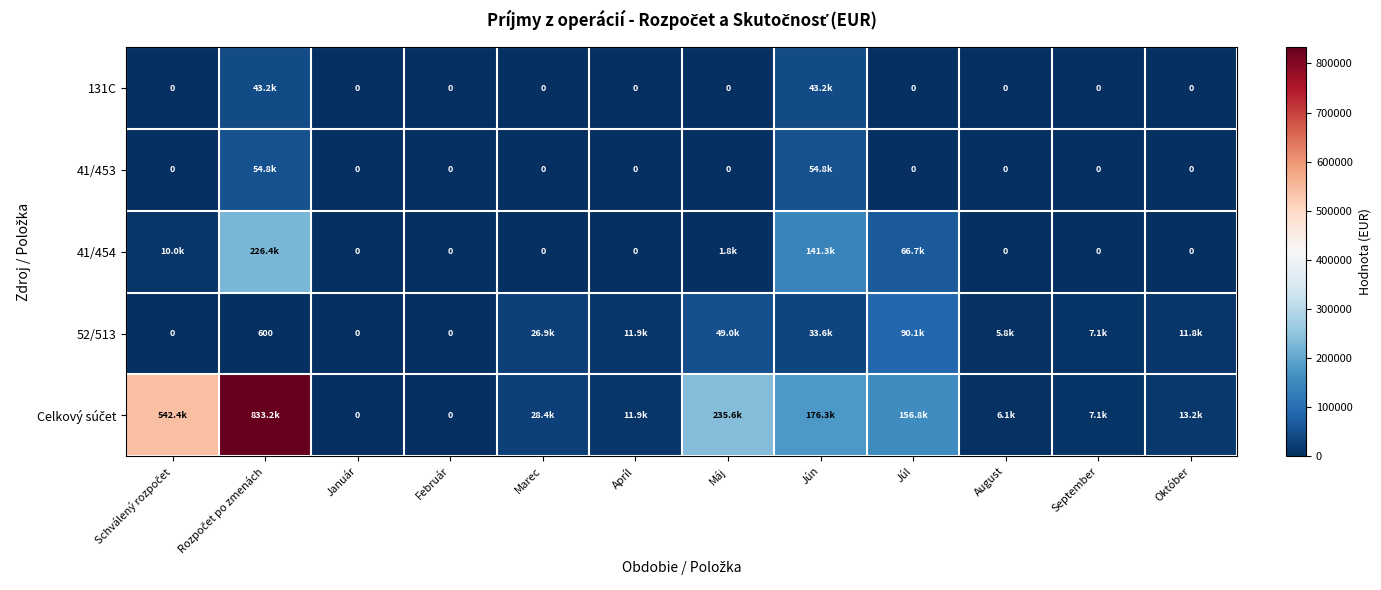

Is it true that Celkový súčet equals 6107.5 at August?

True